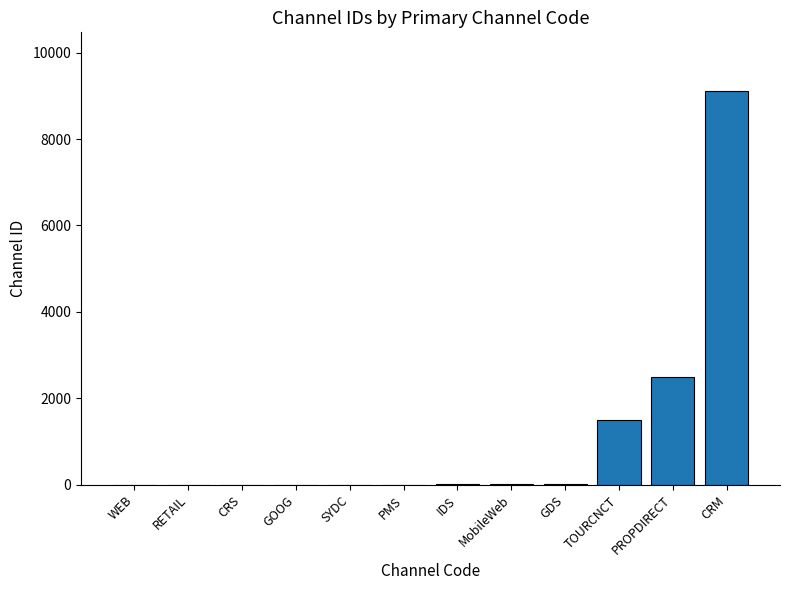

What is the maximum value shown in the chart?

9102